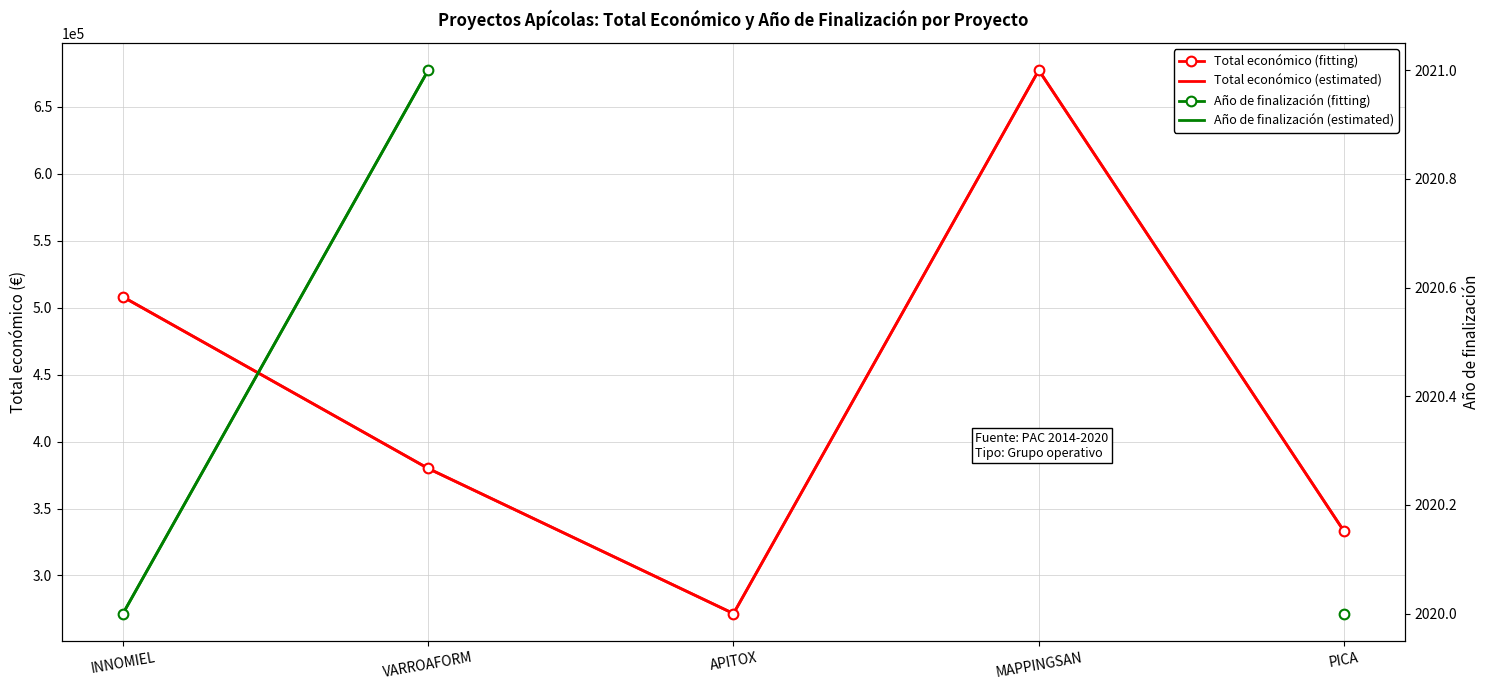

True or false: Año de finalización (estimated) and Año de finalización (fitting) intersect in this chart.

False